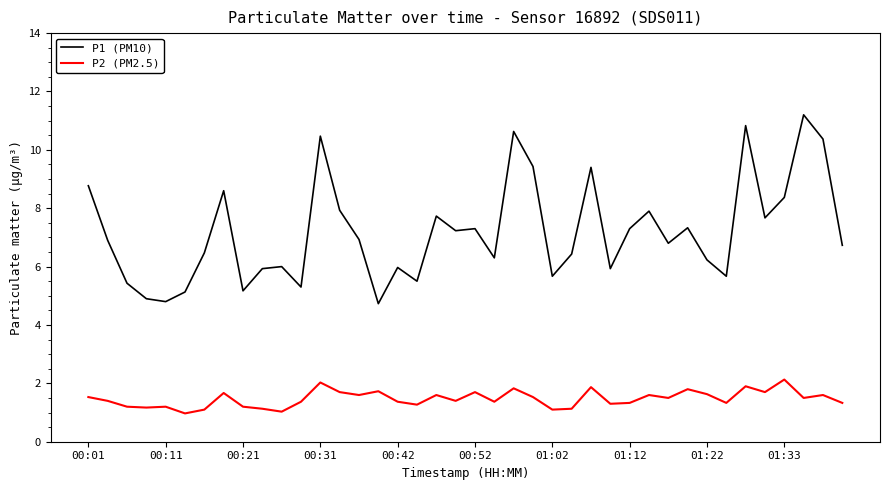

Which series has the widest spread of values?

P1 (PM10)